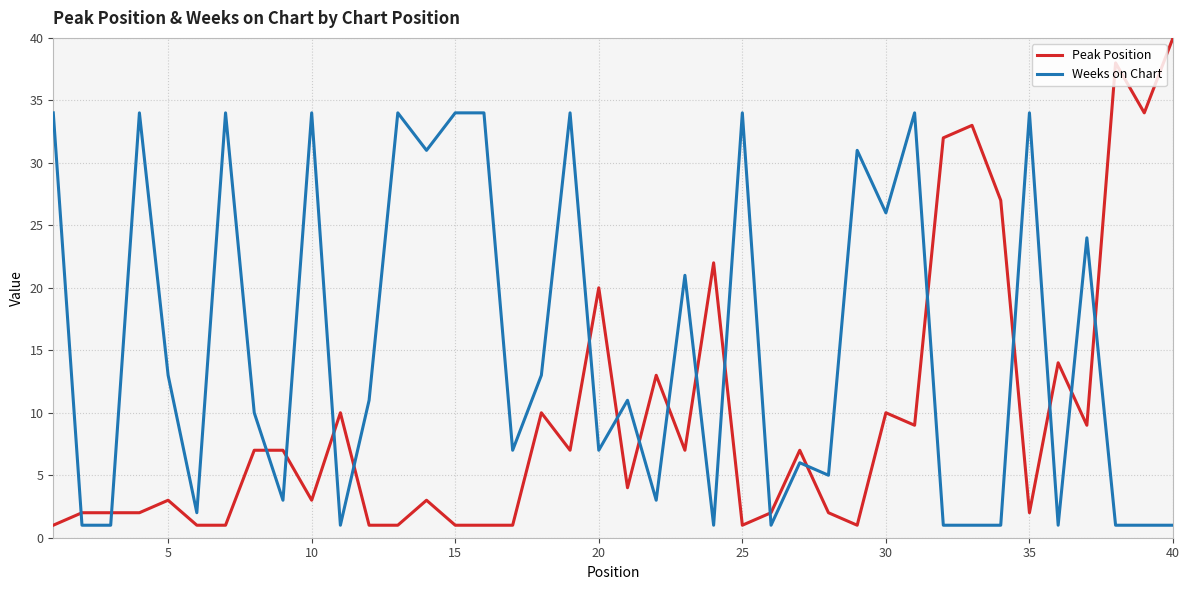

List the series in order of their peak value, lowest first.

Weeks on Chart, Peak Position